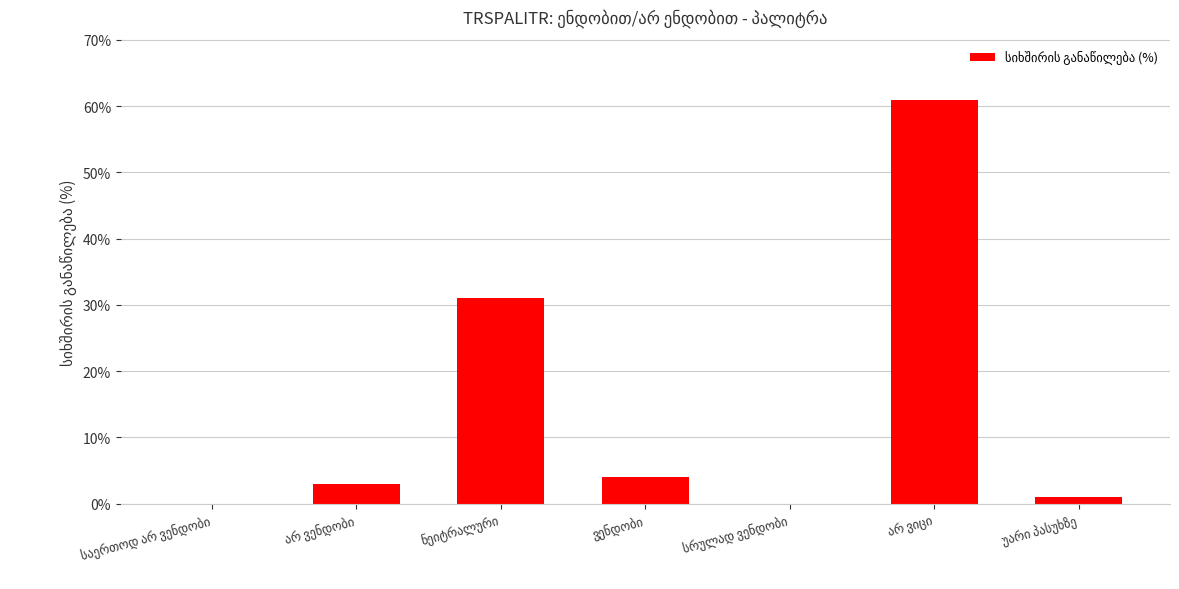

What is the maximum value shown in the chart?

61